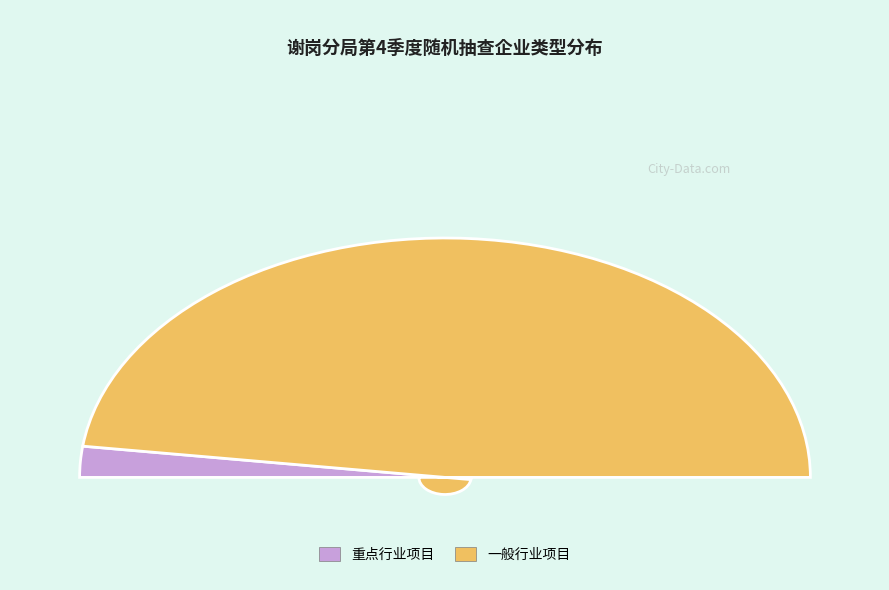

What percentage is the 重点行业项目 slice, to the nearest percent?

4%